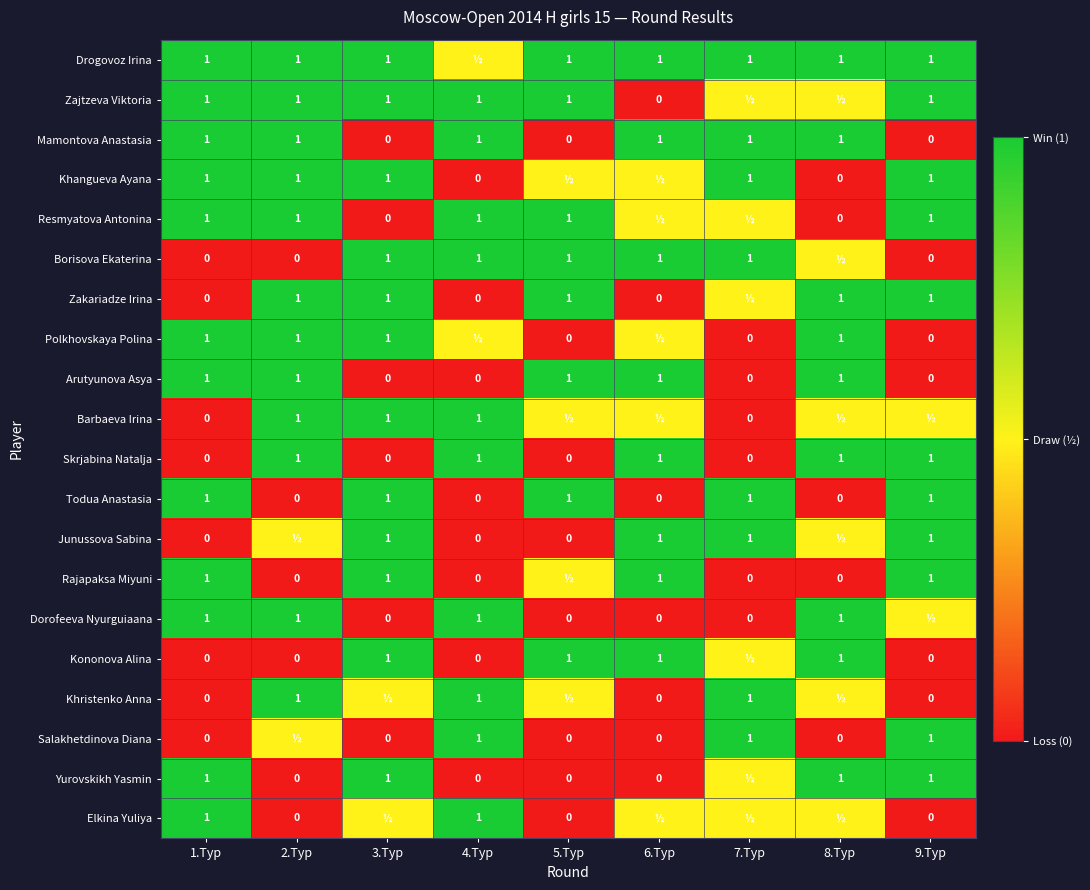

The Drogovoz Irina series shows 1.0 at 3.Тур. True or false?

True